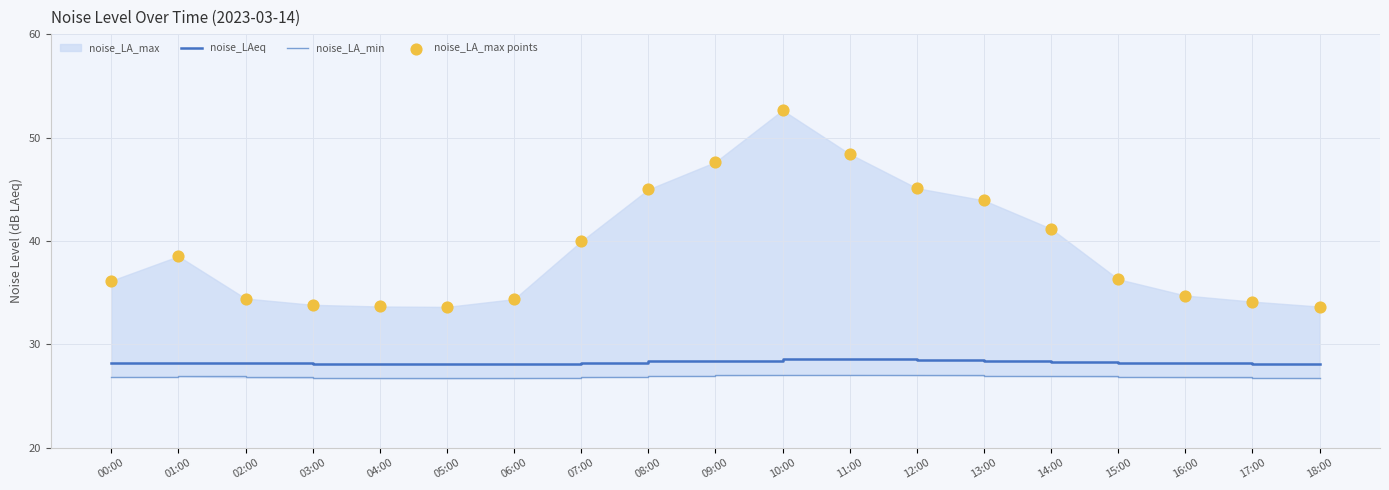

Which series has the largest total across all categories?

noise_LA_max points